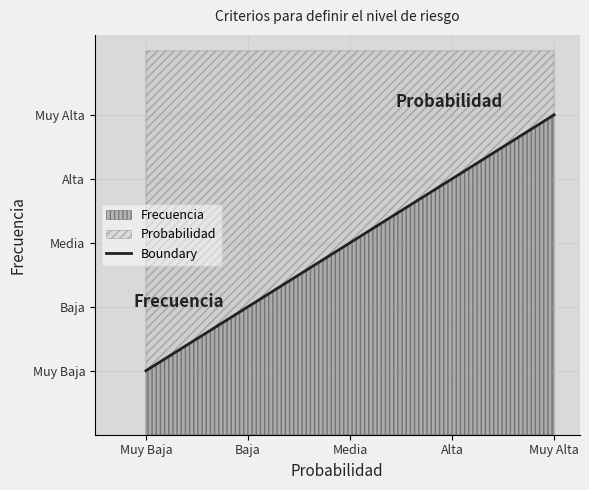

Which label corresponds to the largest value in the chart?

Muy Alta